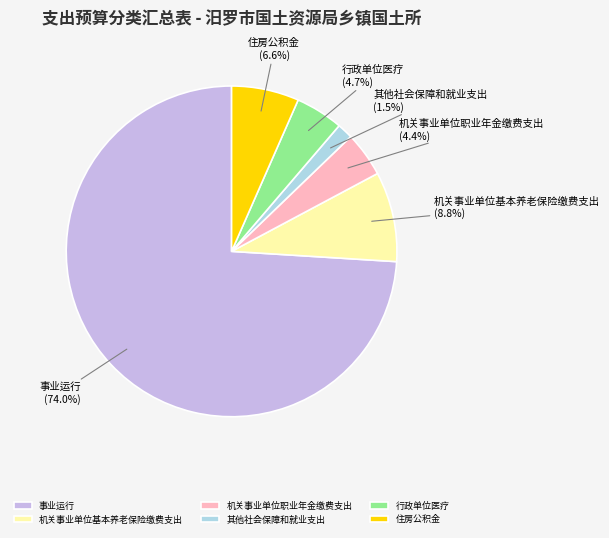

Does any single category account for the majority?

Yes